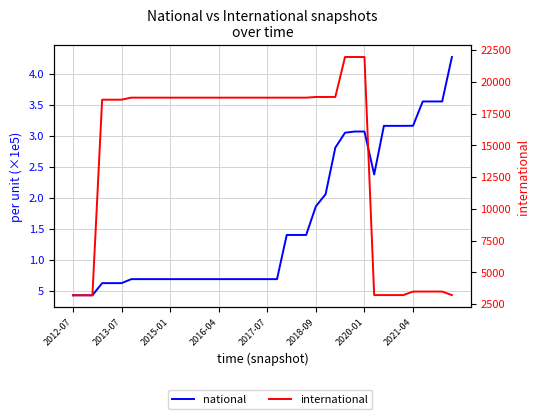

Which series has the widest spread of values?

national